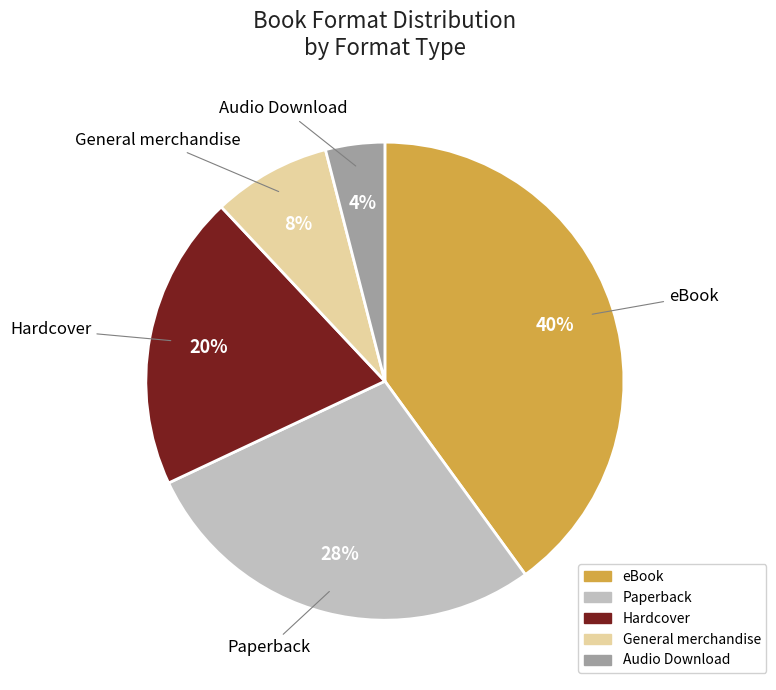

Is there any slice that represents more than half of the pie?

No